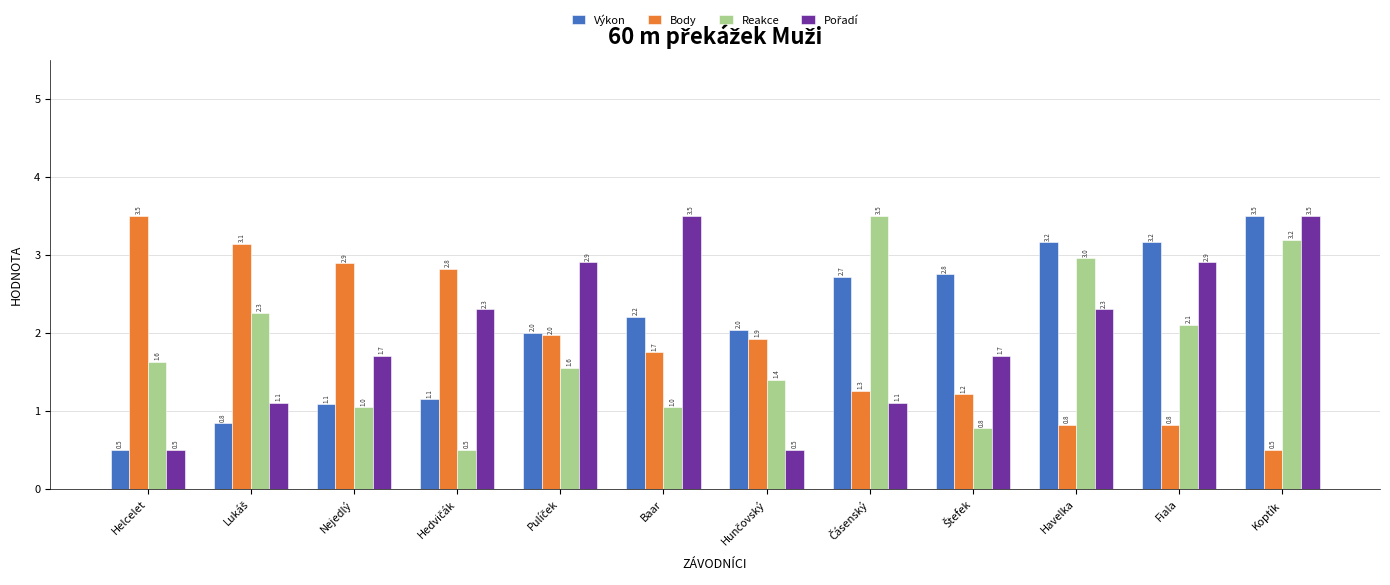

Are the bars grouped side by side (vs. stacked)?

Yes